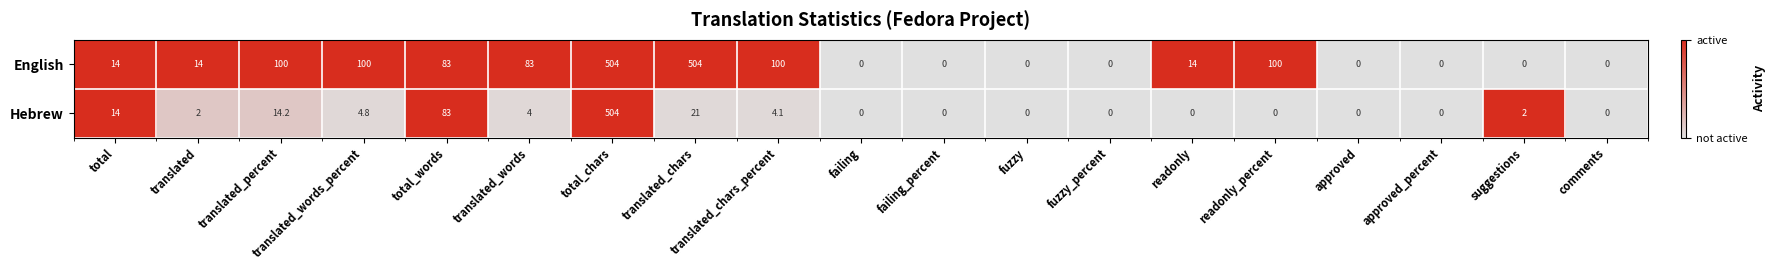

What is the average value of the Hebrew series?

34.4